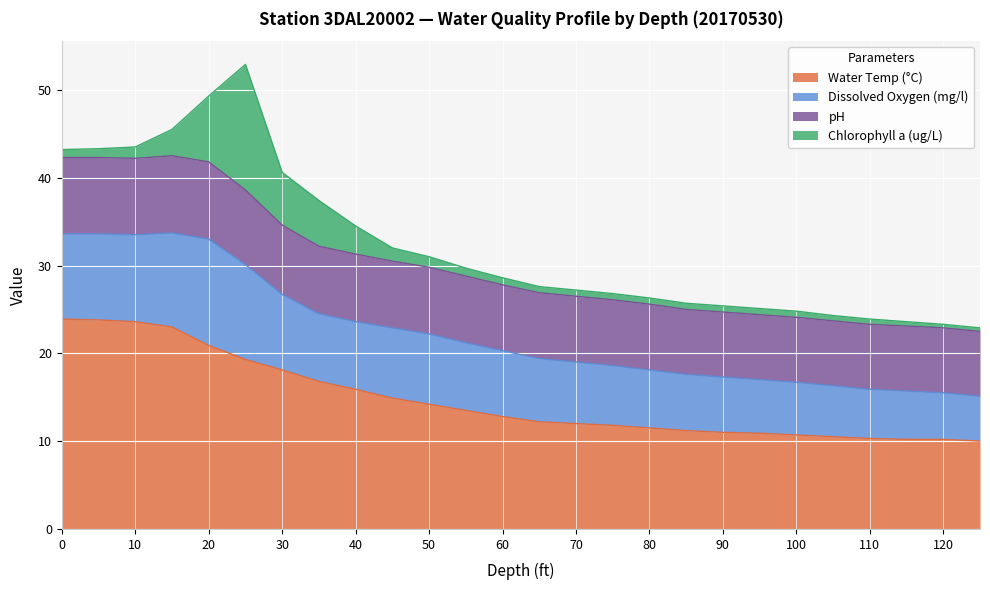

Reading right to left, extract all data points from this chart.

Water Temp (°C): 125=10.0	120=10.2	115=10.2	110=10.3	105=10.5	100=10.7	95=10.9	90=11.0	85=11.2	80=11.5	75=11.8	70=12.0	65=12.2	60=12.8	55=13.5	50=14.2	45=14.9	40=15.9	35=16.8	30=18.1	25=19.3	20=20.9	15=23.0	10=23.6	5=23.8	0=23.9
Dissolved Oxygen (mg/l): 125=5.1	120=5.3	115=5.5	110=5.6	105=5.8	100=6.0	95=6.1	90=6.3	85=6.4	80=6.6	75=6.8	70=7.0	65=7.2	60=7.5	55=7.7	50=8.0	45=8.0	40=7.7	35=7.7	30=8.6	25=10.8	20=12.1	15=10.7	10=9.9	5=9.8	0=9.7
pH: 125=7.4	120=7.4	115=7.4	110=7.4	105=7.4	100=7.4	95=7.4	90=7.4	85=7.4	80=7.5	75=7.5	70=7.5	65=7.5	60=7.5	55=7.6	50=7.6	45=7.6	40=7.7	35=7.7	30=7.9	25=8.5	20=8.8	15=8.8	10=8.7	5=8.7	0=8.7
Chlorophyll a (ug/L): 125=0.4	120=0.4	115=0.5	110=0.6	105=0.6	100=0.7	95=0.7	90=0.7	85=0.7	80=0.7	75=0.7	70=0.7	65=0.7	60=0.8	55=0.9	50=1.2	45=1.5	40=3.2	35=5.2	30=6.0	25=14.3	20=7.5	15=3.0	10=1.3	5=1.0	0=0.9